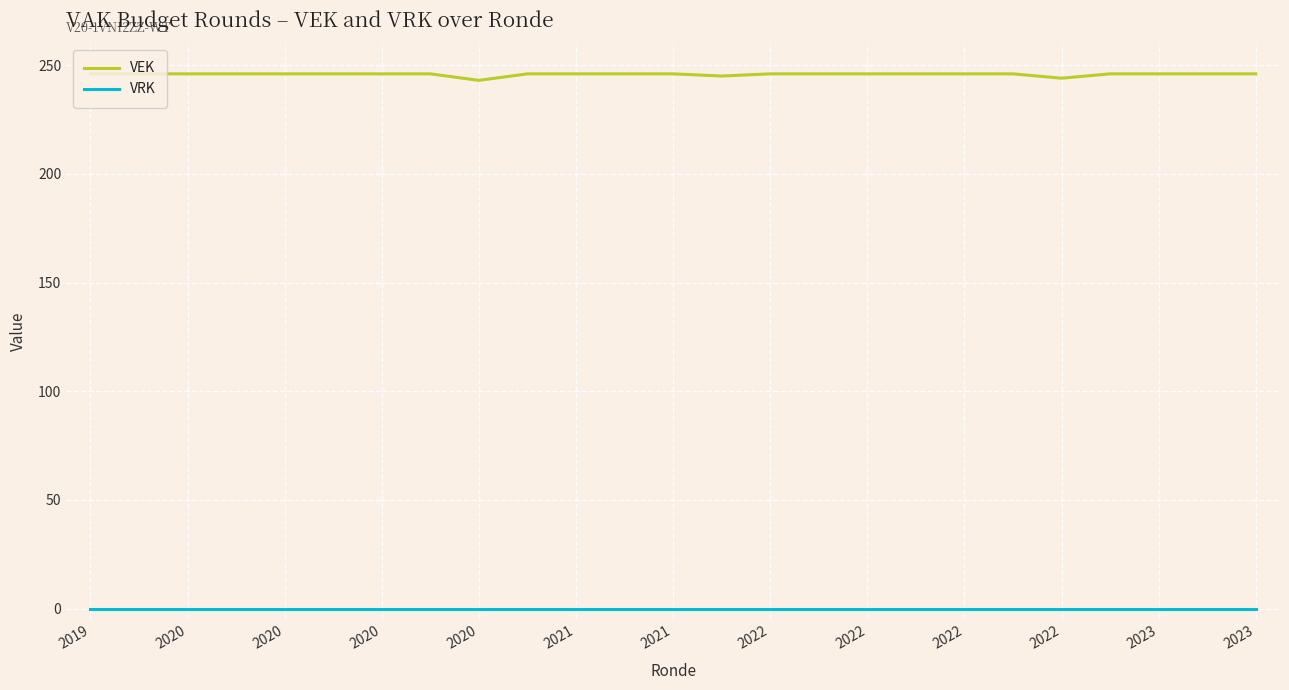

Which series has the widest spread of values?

VEK